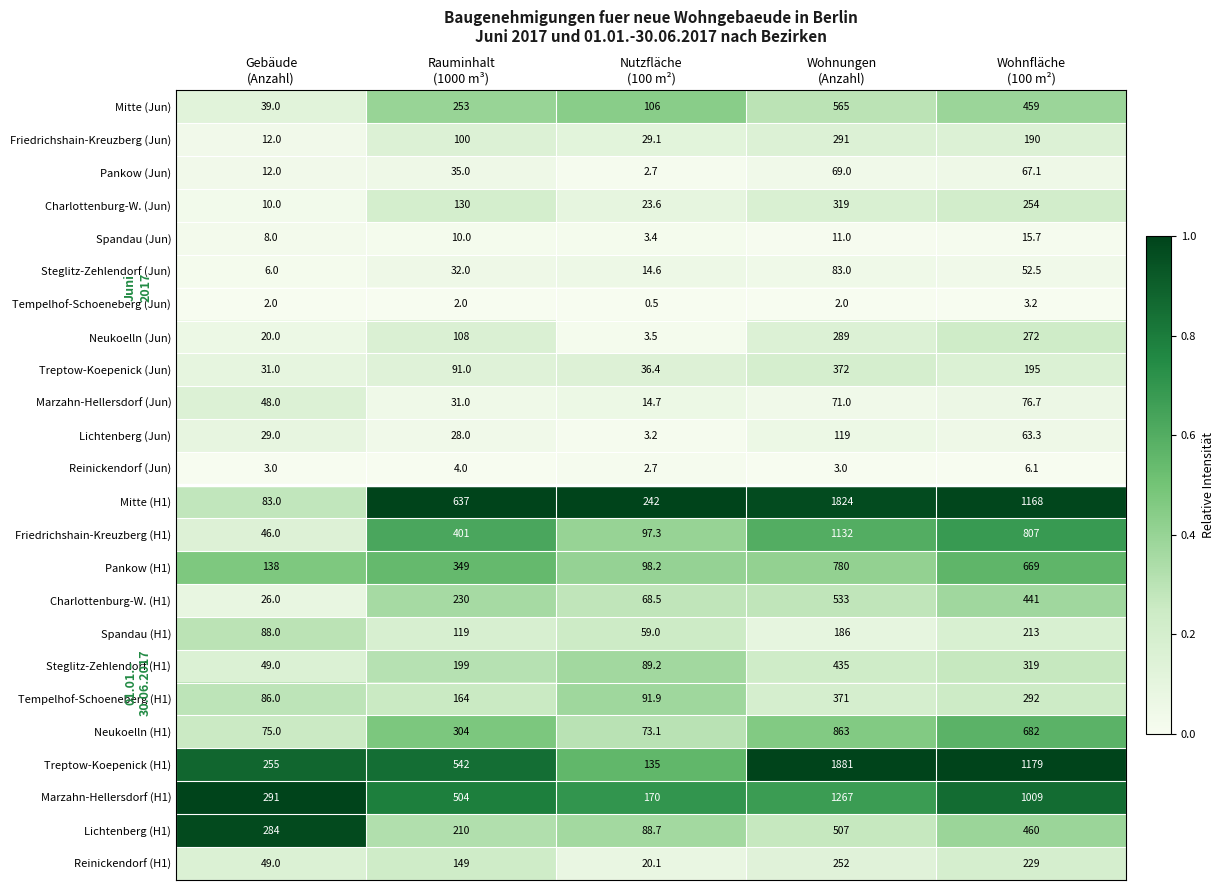

Which series has the largest total across all categories?

Treptow-Koepenick (H1)